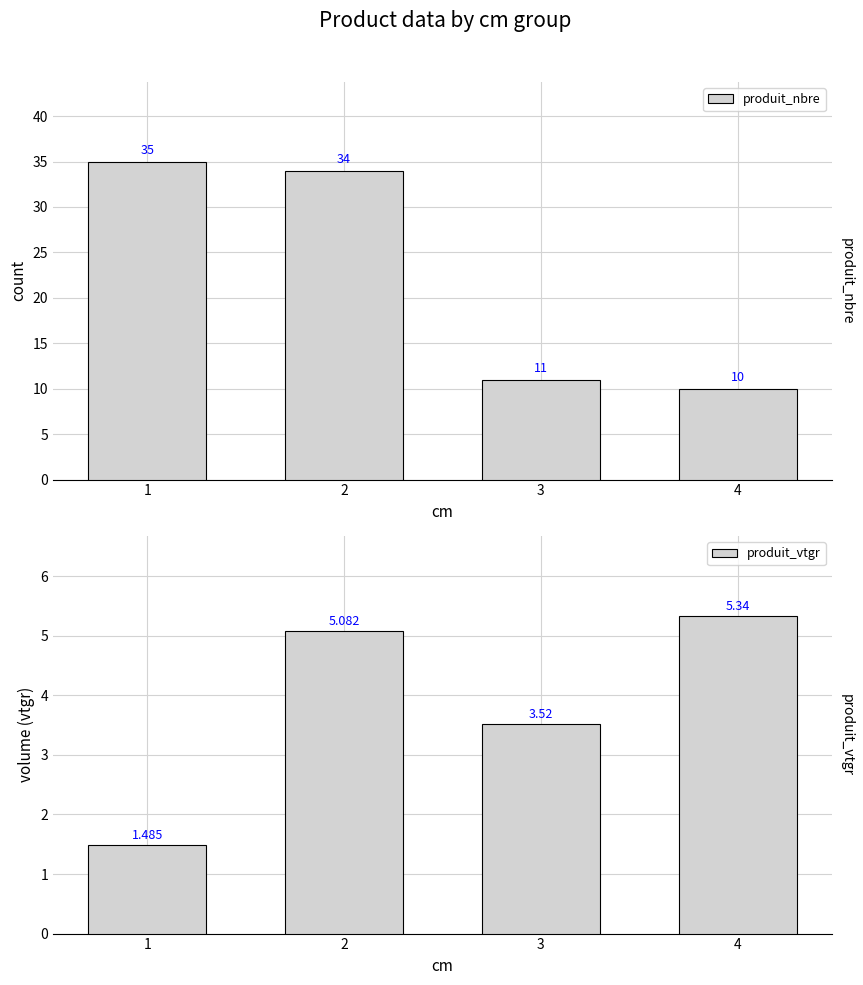

True or false: produit_nbre has a value of 10.0 at 4.

True